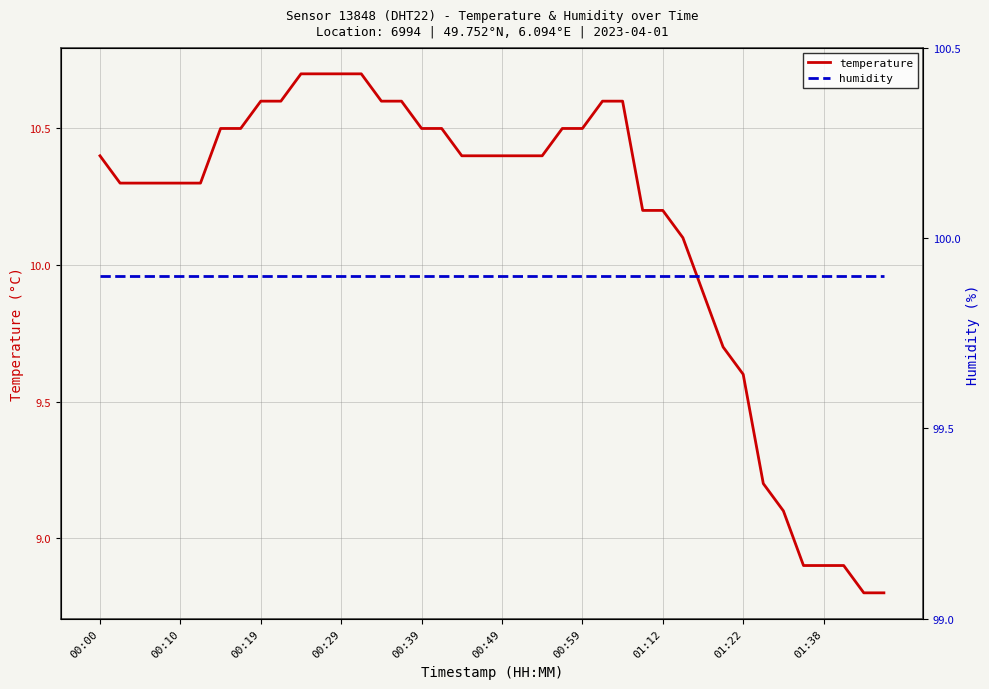

Where does the temperature series first go above 10?

00:00